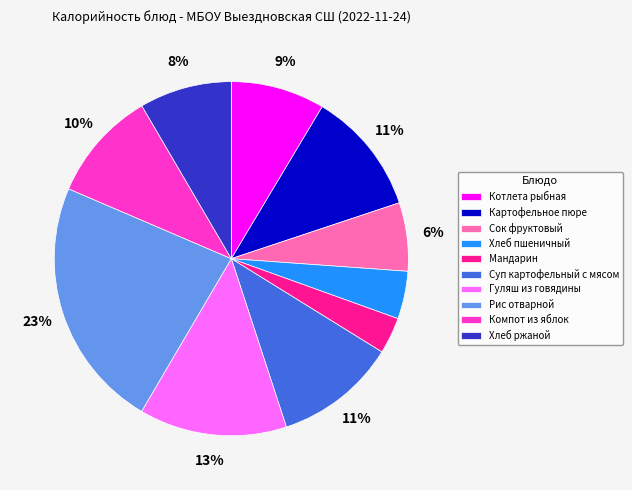

Is there a majority slice in this chart?

No